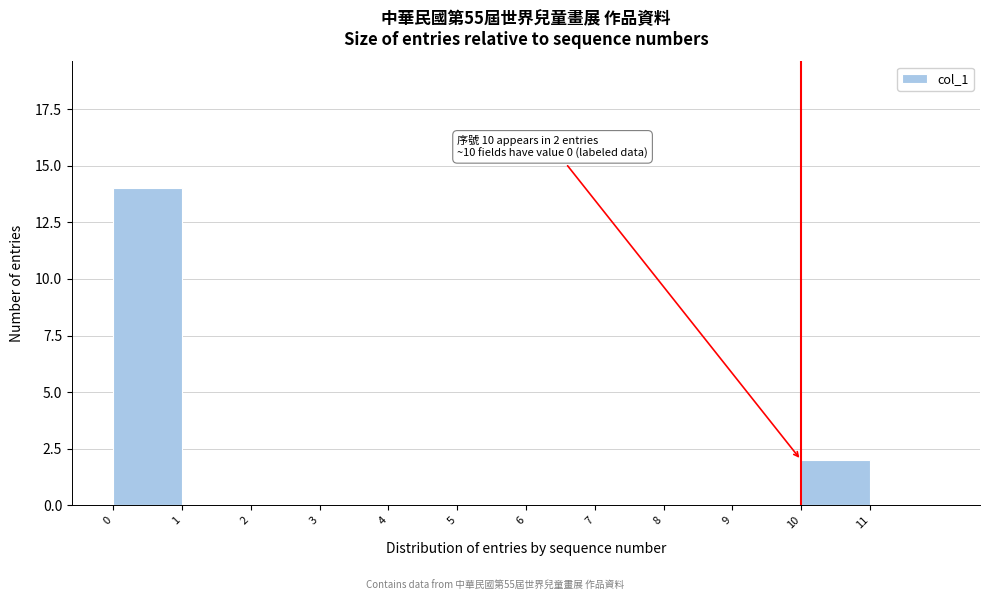

Which range on the x-axis has the tallest bar?

0 to 1